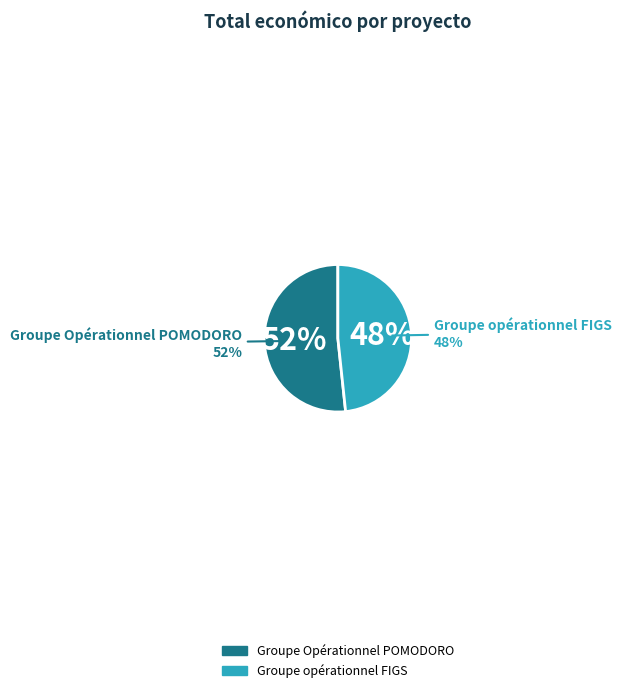

The Groupe opérationnel FIGS slice represents 43% of the pie. True or false?

False